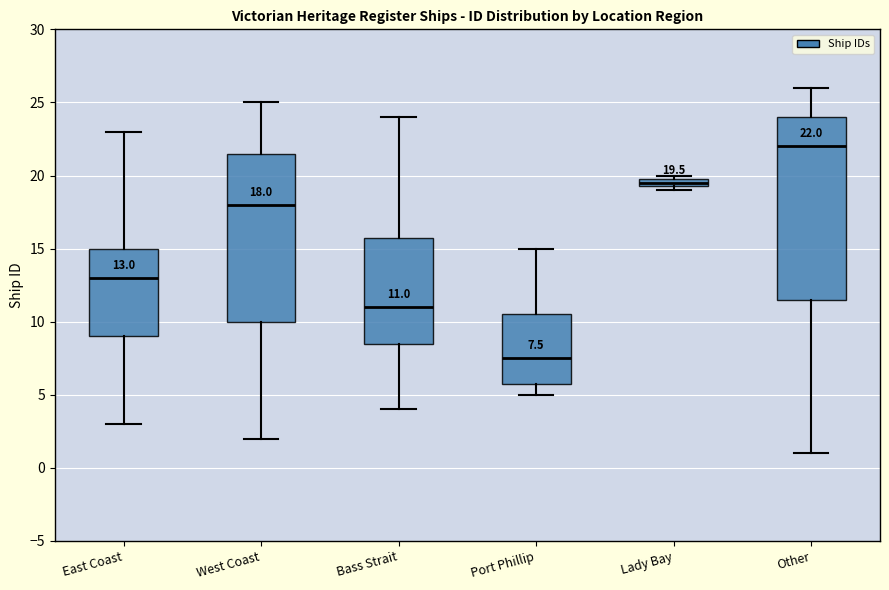

Which box has the highest median line?

Other